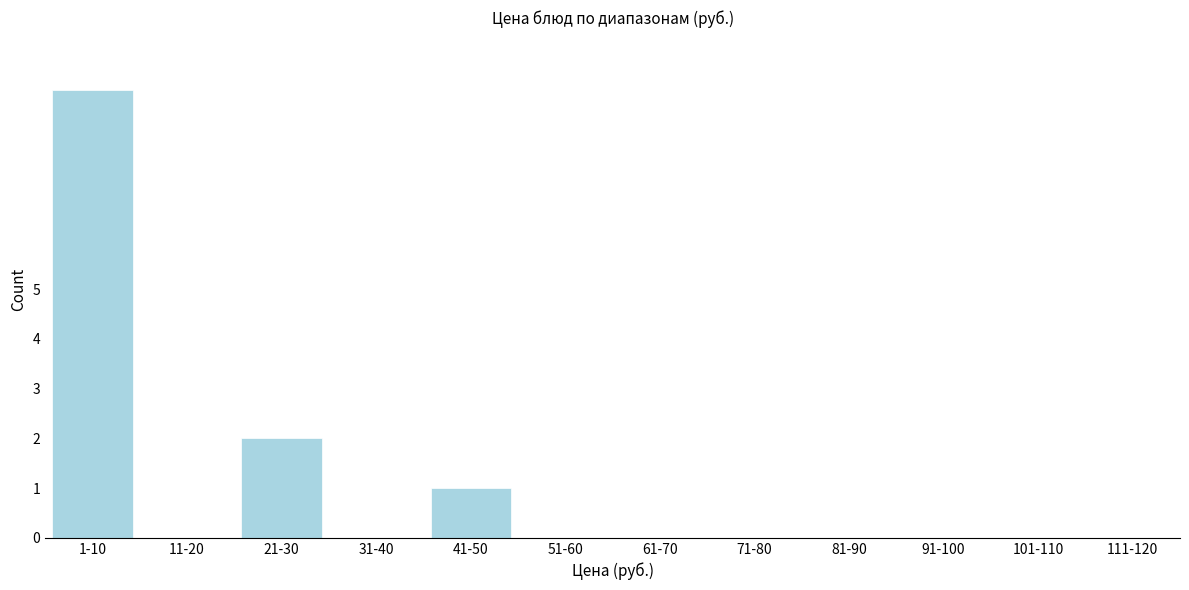

Reading left to right, what are all the values shown in this chart?

1-10=9	11-20=0	21-30=2	31-40=0	41-50=1	51-60=0	61-70=0	71-80=0	81-90=0	91-100=0	101-110=0	111-120=0